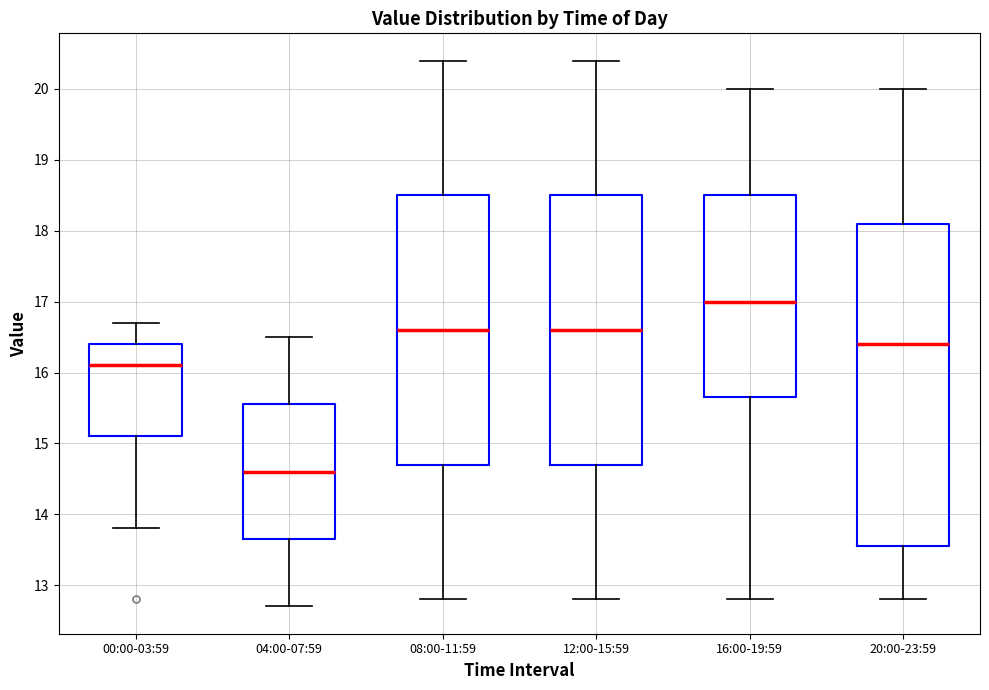

Which box is the tallest, from its lower edge to its upper edge?

20:00-23:59